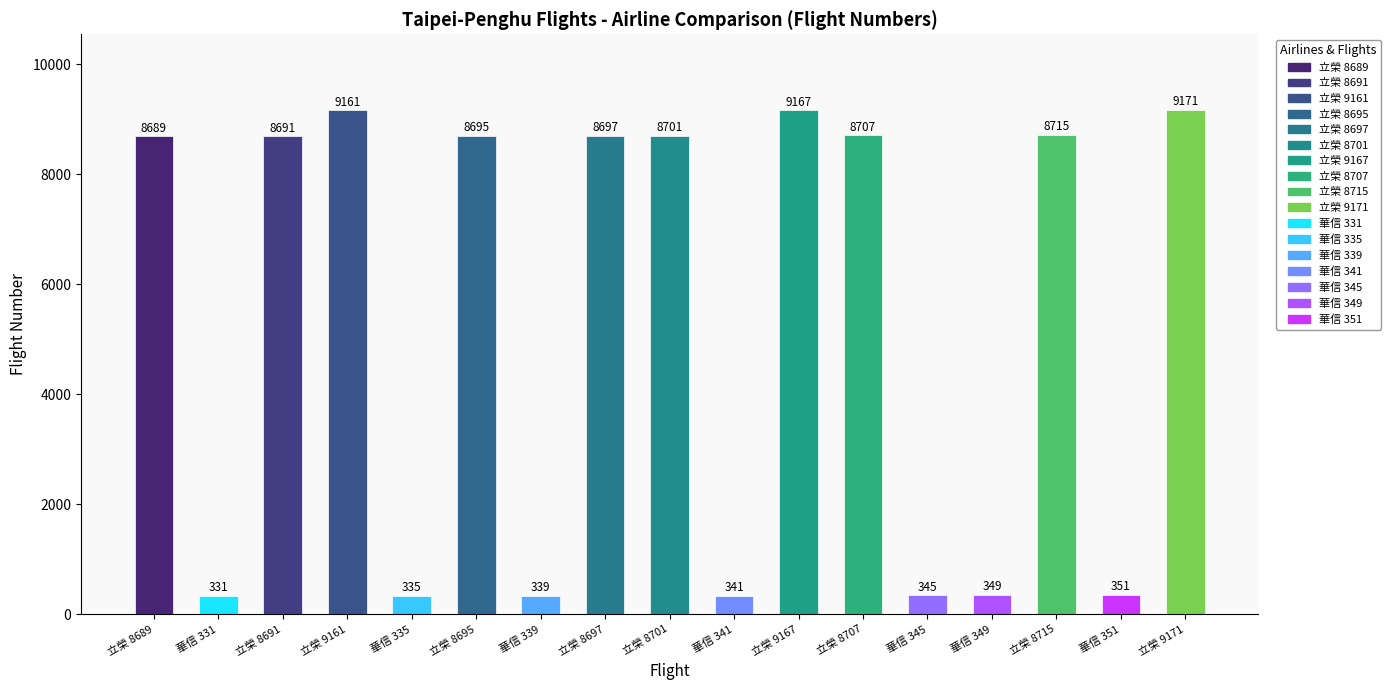

Rank the categories by value from highest to lowest.

立榮 9171, 立榮 9167, 立榮 9161, 立榮 8715, 立榮 8707, 立榮 8701, 立榮 8697, 立榮 8695, 立榮 8691, 立榮 8689, 華信 351, 華信 349, 華信 345, 華信 341, 華信 339, 華信 335, 華信 331